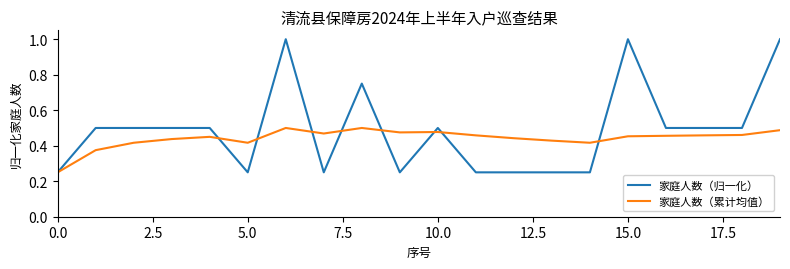

List the series in order of their overall mean, highest first.

家庭人数（归一化）, 家庭人数（累计均值）